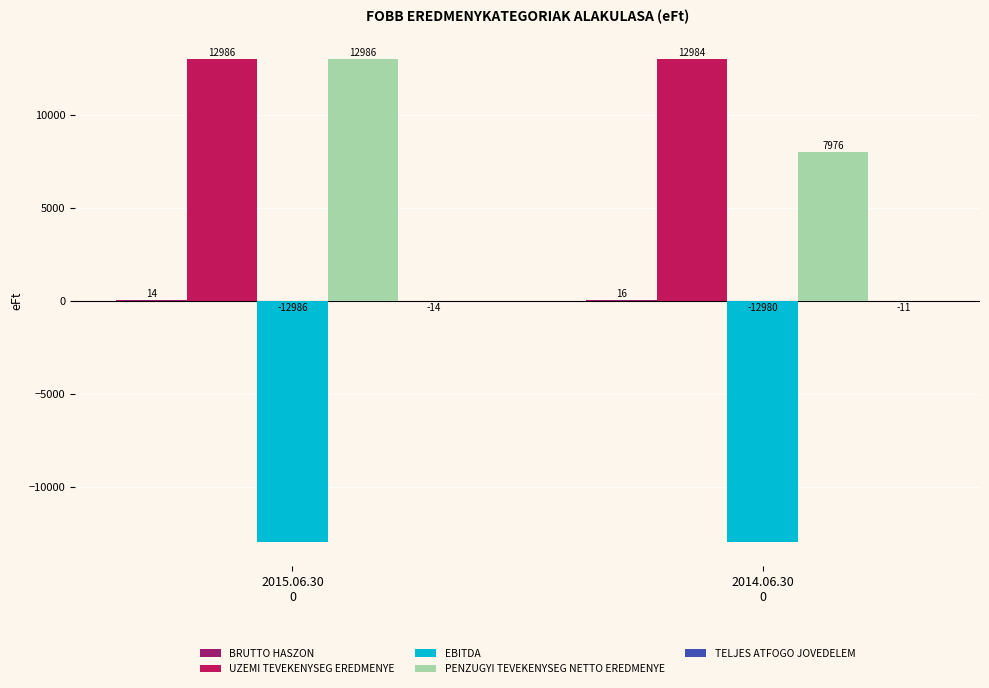

What is the spread (max minus min) of values at 2015.06.30
0?

25972